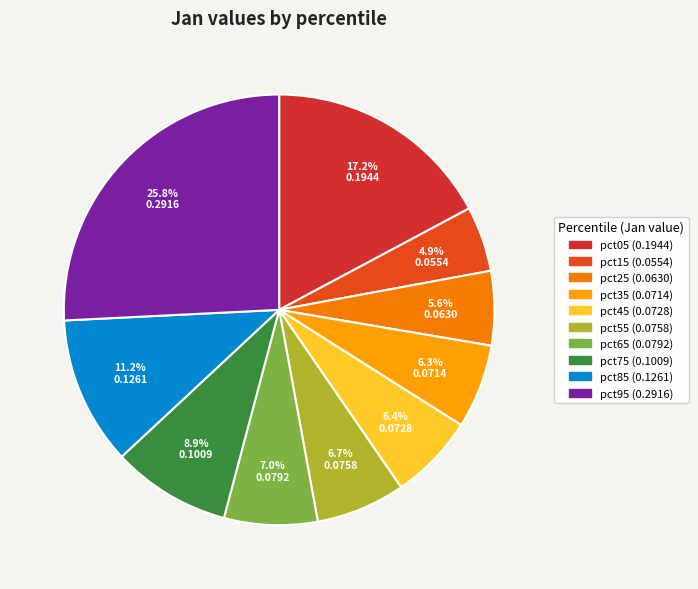

Combined, do pct25 and pct95 account for over 50%?

No